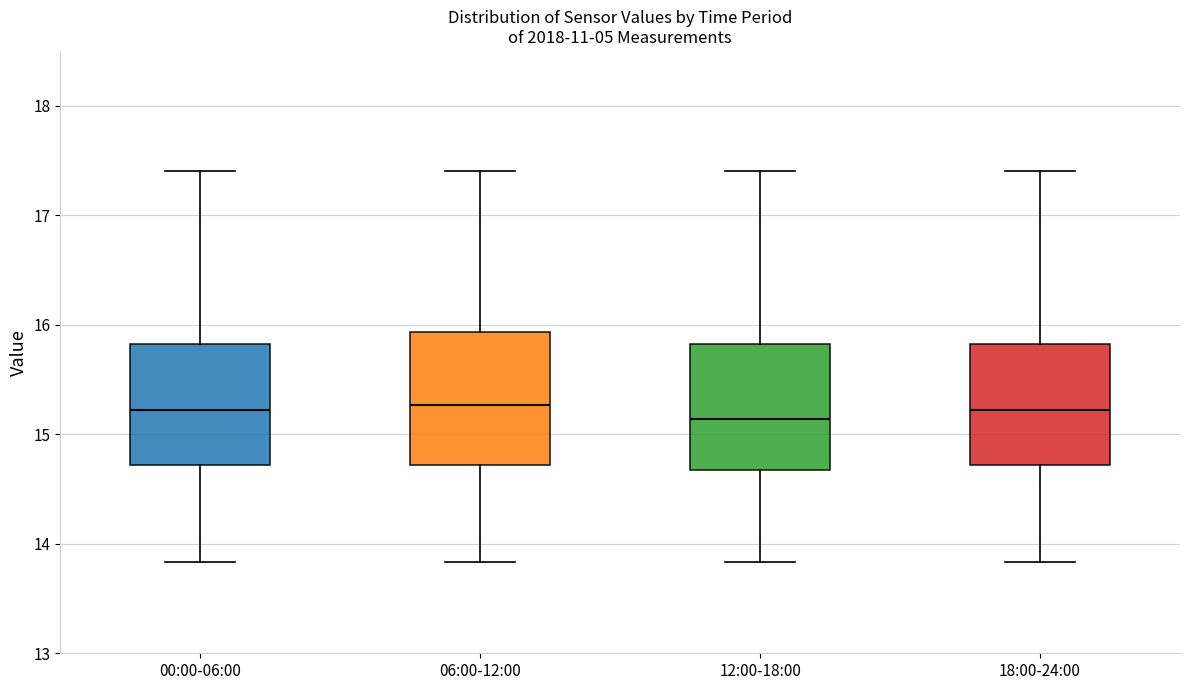

Reading left to right, transcribe this box plot: for each box, give where its median line is, the range the box spans, and where its two whiskers end, as read against the y-axis. The values are not printed on the chart, so give them approximately, as read against the axis.

00:00-06:00: median 15.2, box 14.7 to 15.8, whiskers 13.8 to 17.4
06:00-12:00: median 15.3, box 14.7 to 15.9, whiskers 13.8 to 17.4
12:00-18:00: median 15.1, box 14.7 to 15.8, whiskers 13.8 to 17.4
18:00-24:00: median 15.2, box 14.7 to 15.8, whiskers 13.8 to 17.4